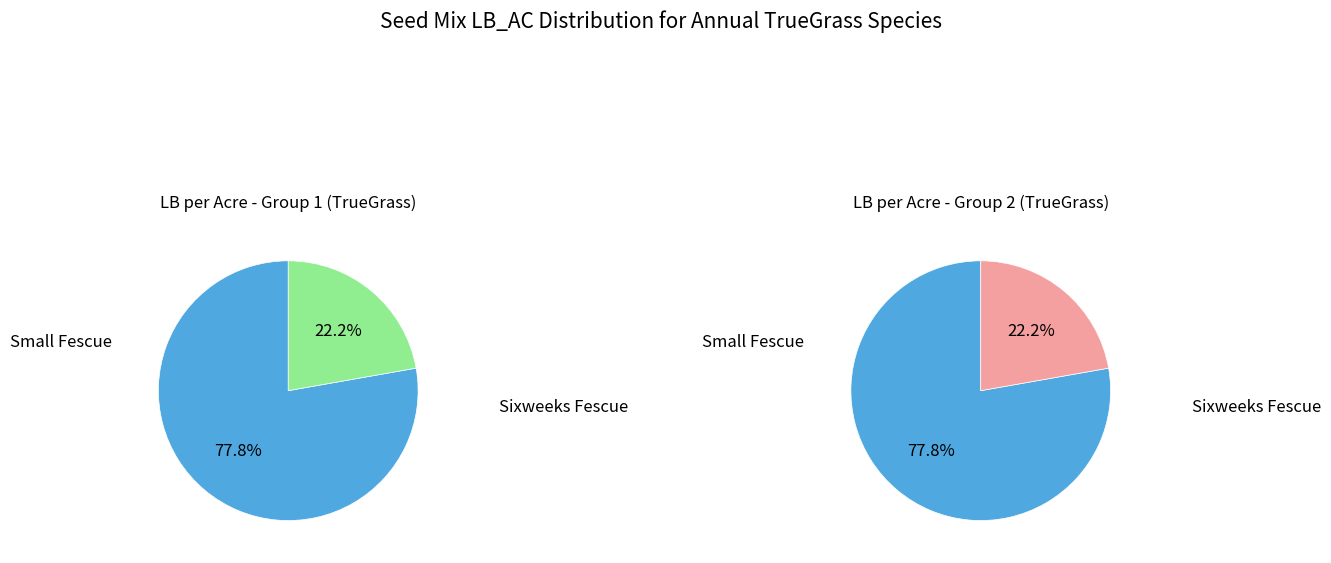

Count the number of slices in the pie.

2